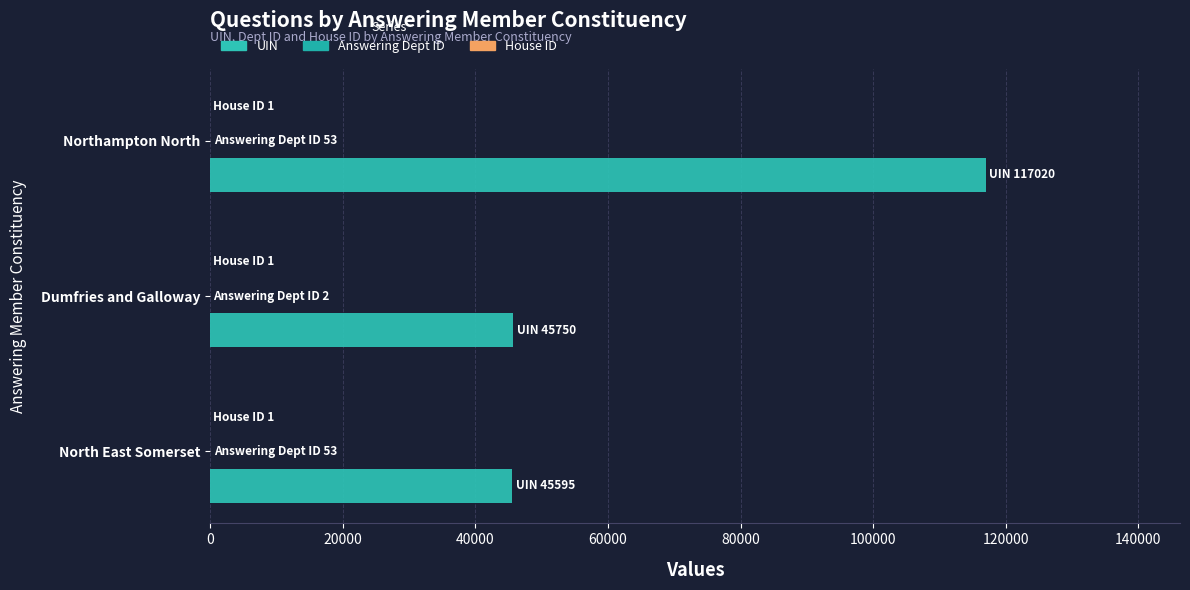

How many series are shown in this chart?

3